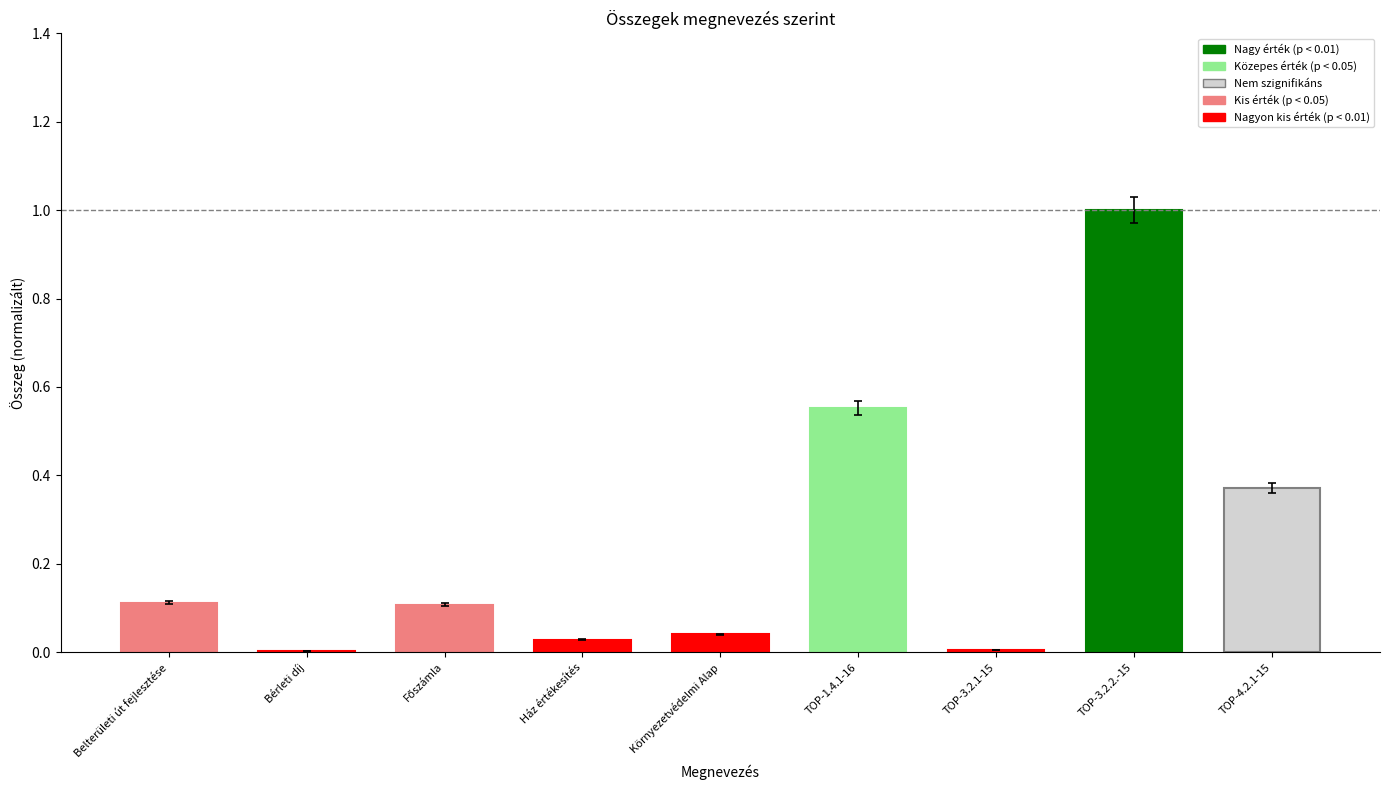

What is the sum of all values?

2.2